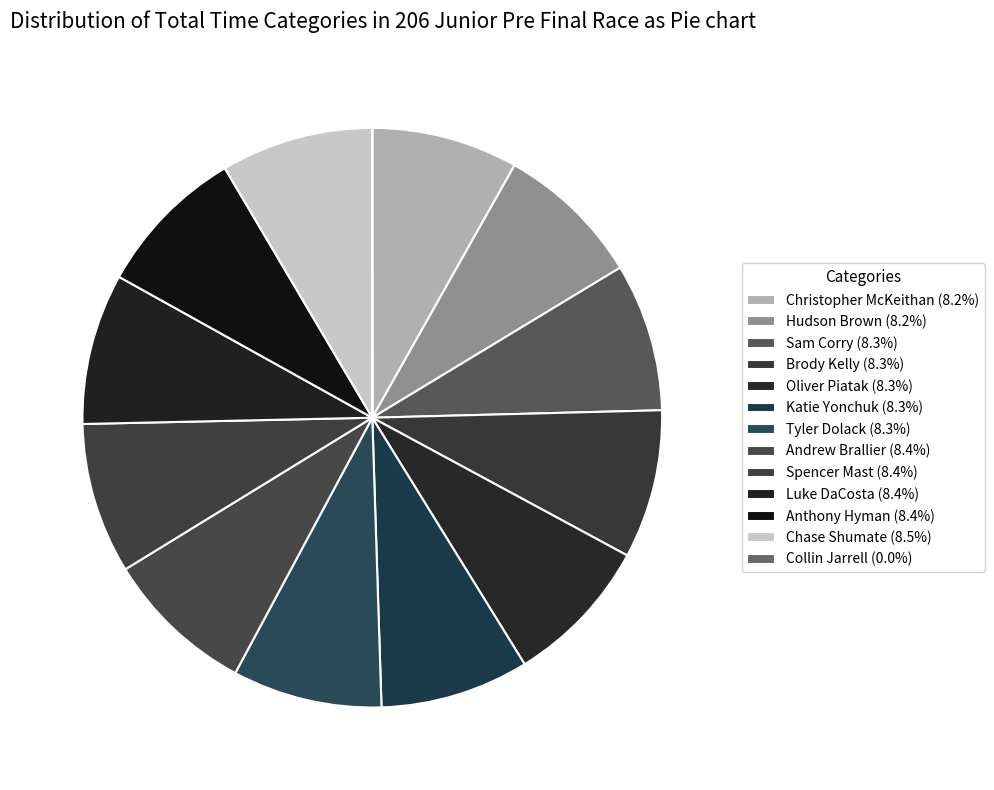

How many slices are in this pie chart?

13